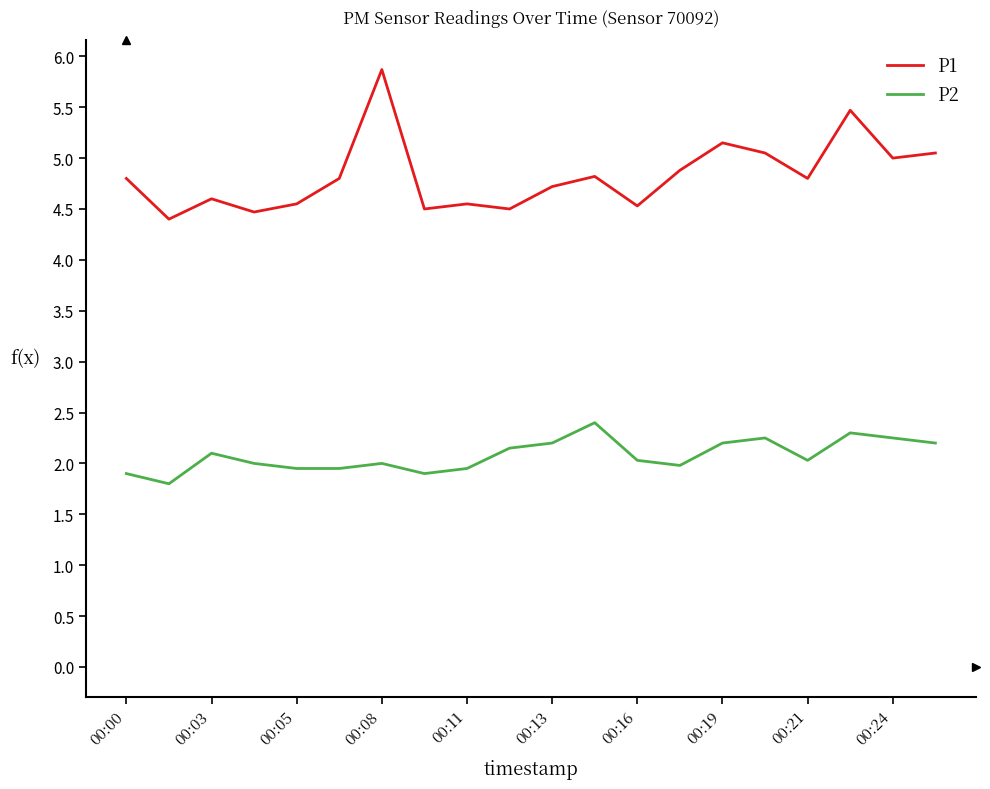

Rank the series by their average value, from highest to lowest.

P1, P2